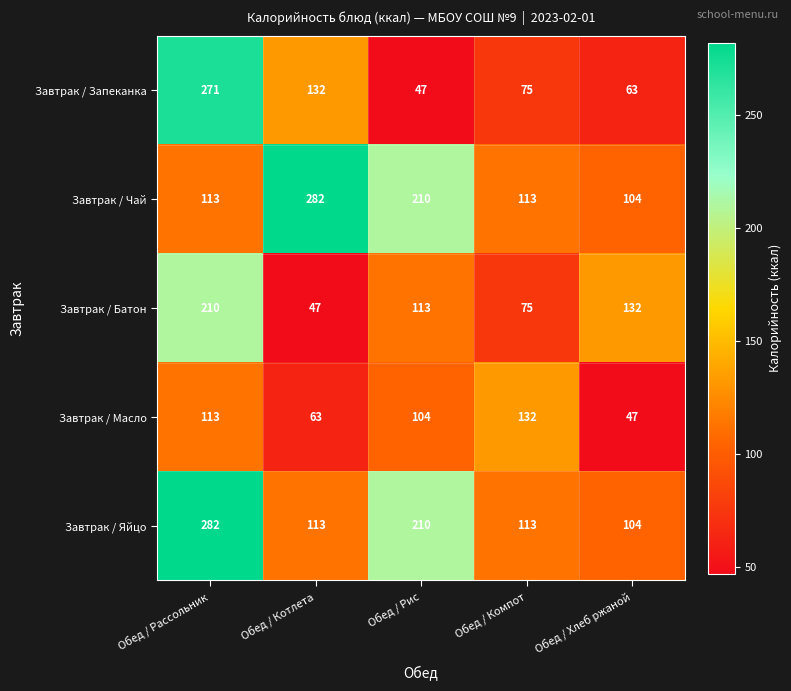

Reading left to right, what are all the values shown in this chart?

Завтрак / Запеканка: 271	132	47	75	63
Завтрак / Чай: 113	282	210	113	104
Завтрак / Батон: 210	47	113	75	132
Завтрак / Масло: 113	63	104	132	47
Завтрак / Яйцо: 282	113	210	113	104